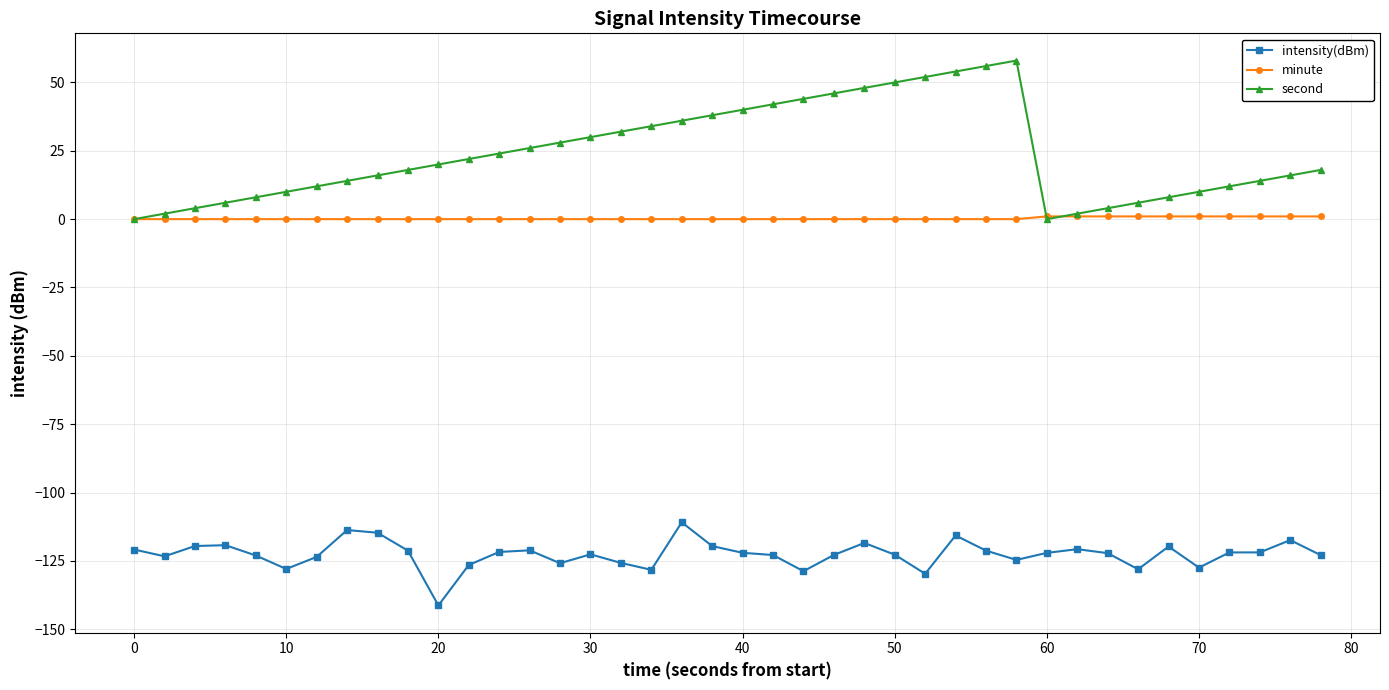

Does the chart have visible grid lines?

Yes